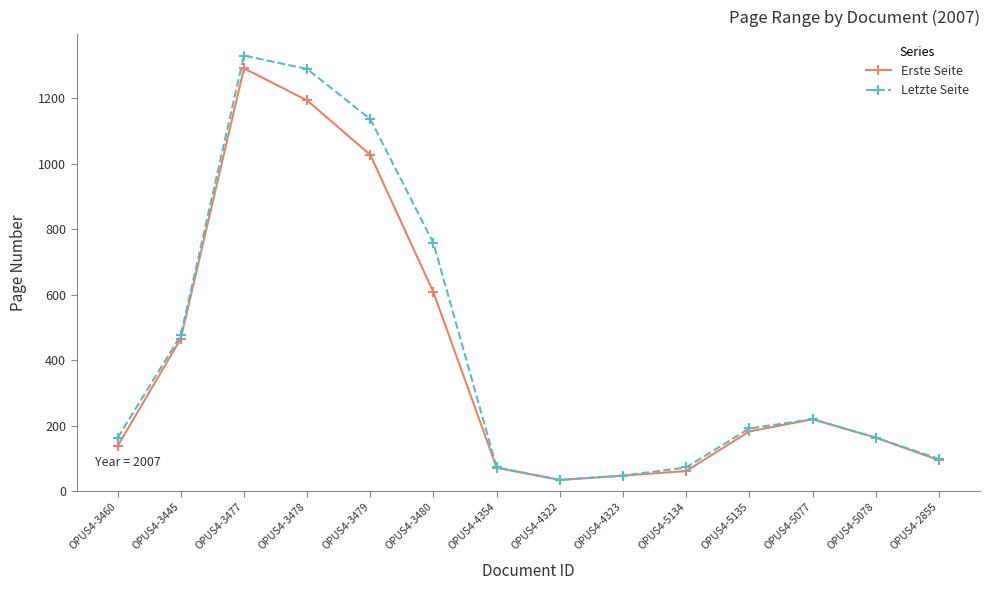

At which category does Letzte Seite reach its first local peak?

OPUS4-3477